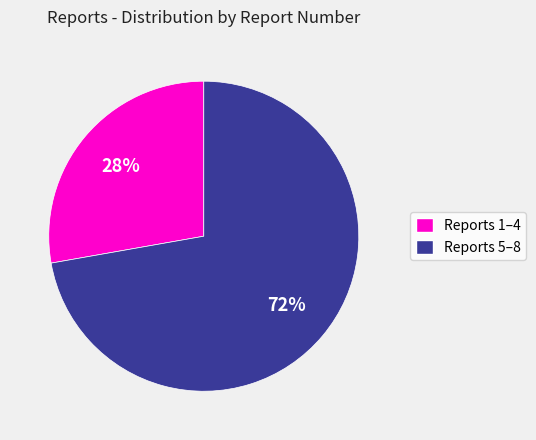

To the nearest percent, what is the difference between the largest and smallest slice percentages?

44%